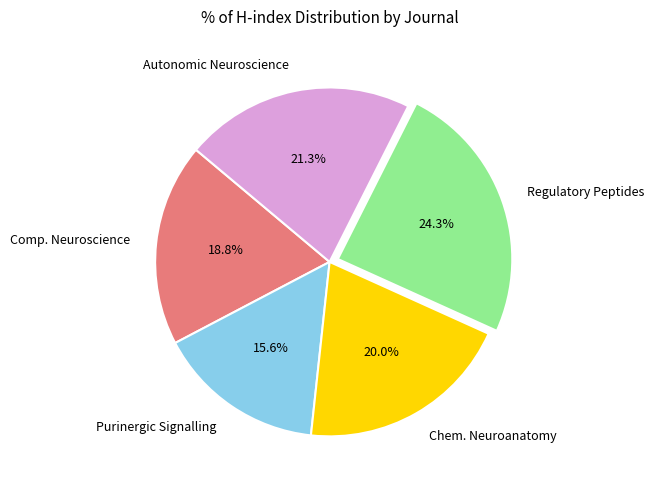

Approximately how many times larger is the value at Chem. Neuroanatomy compared to Autonomic Neuroscience?

0.9